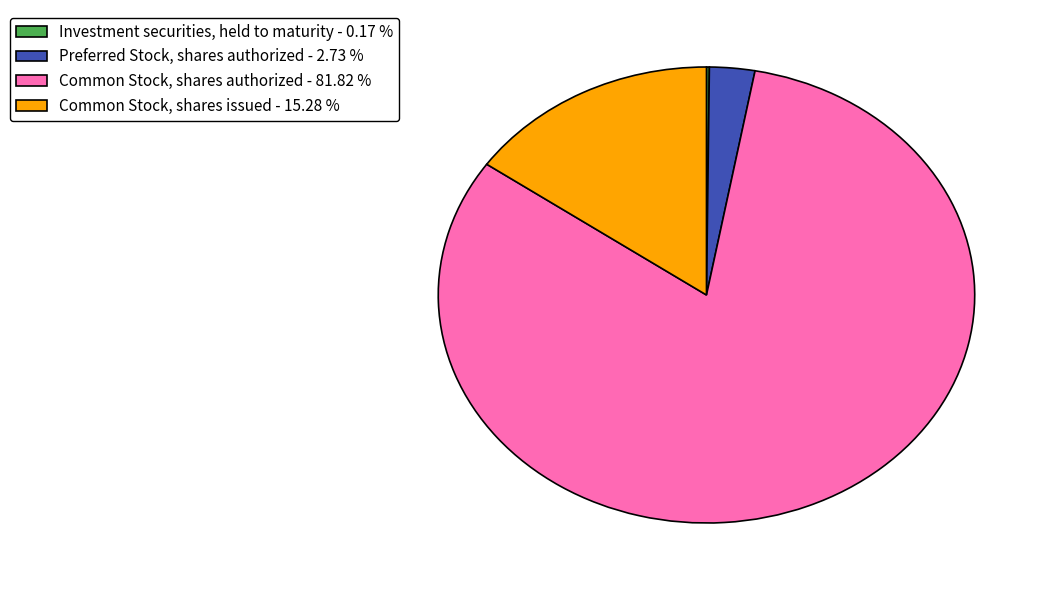

Combined, do Preferred Stock, shares authorized - 2.73 % and Common Stock, shares issued - 15.28 % account for over 50%?

No